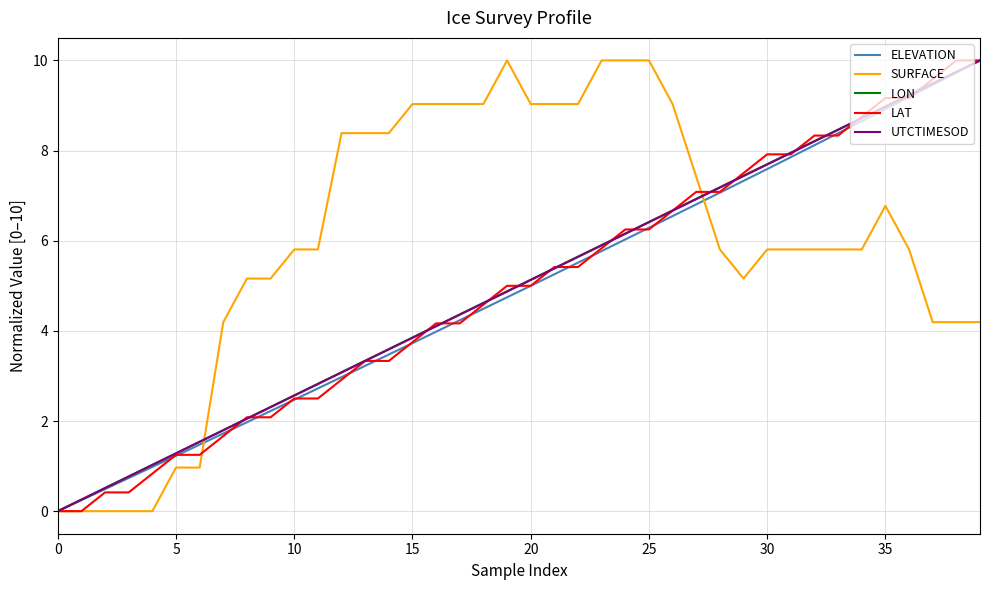

What is the greatest value displayed?

10.0